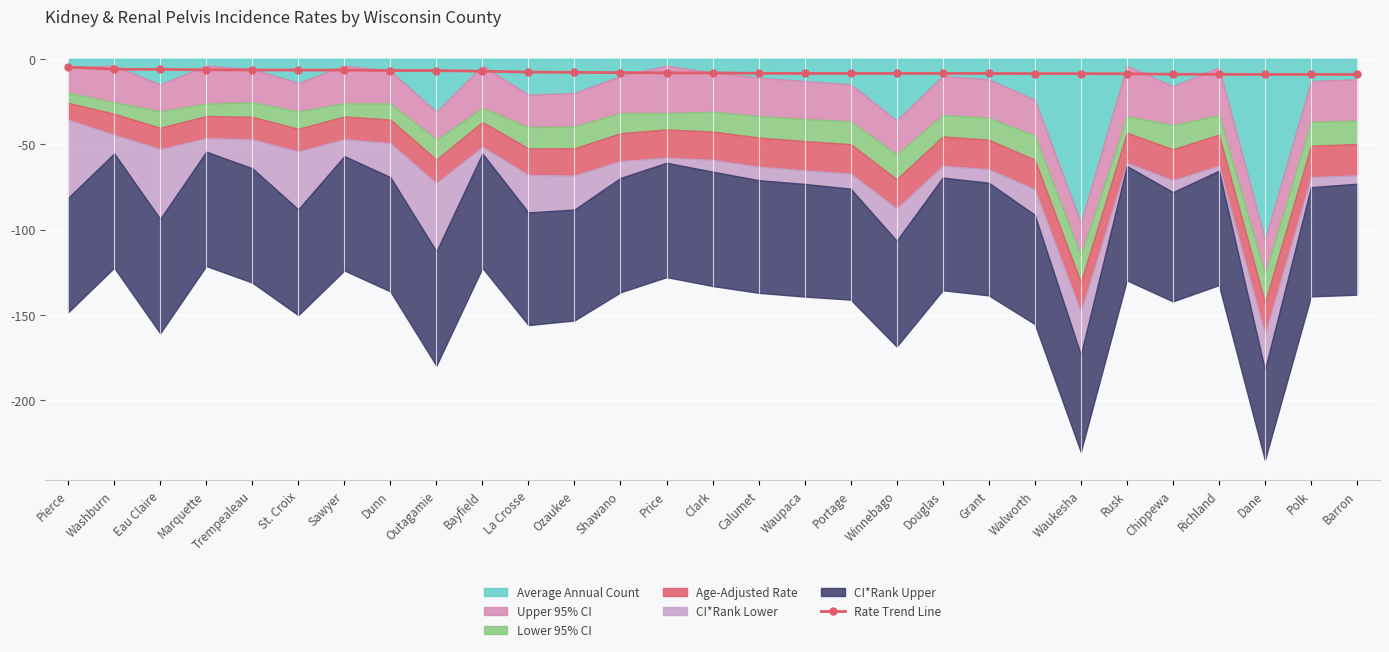

What is the sum of the values at Trempealeau and Calumet?

-15.1